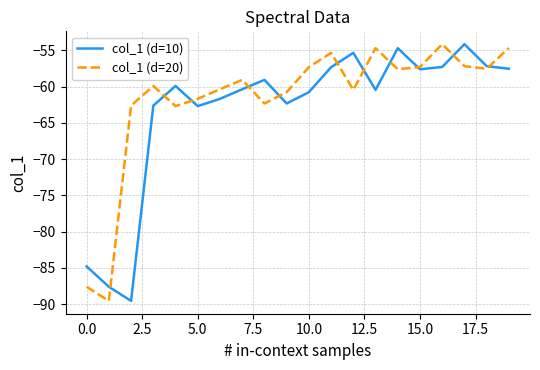

In col_1 (d=20), how many points are higher than both neighbors (excluding endpoints)?

5